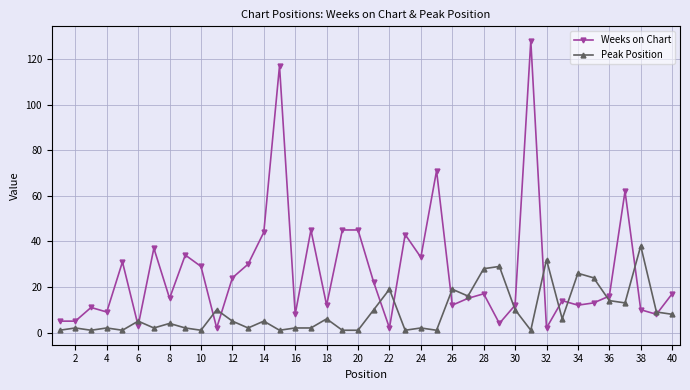

Rank the series by their average value, from lowest to highest.

Peak Position, Weeks on Chart